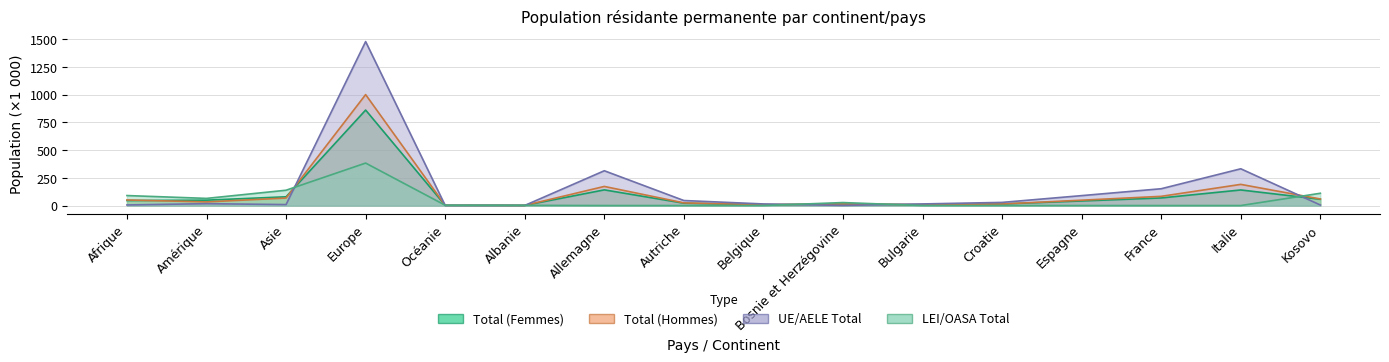

How many series are shown in this chart?

4